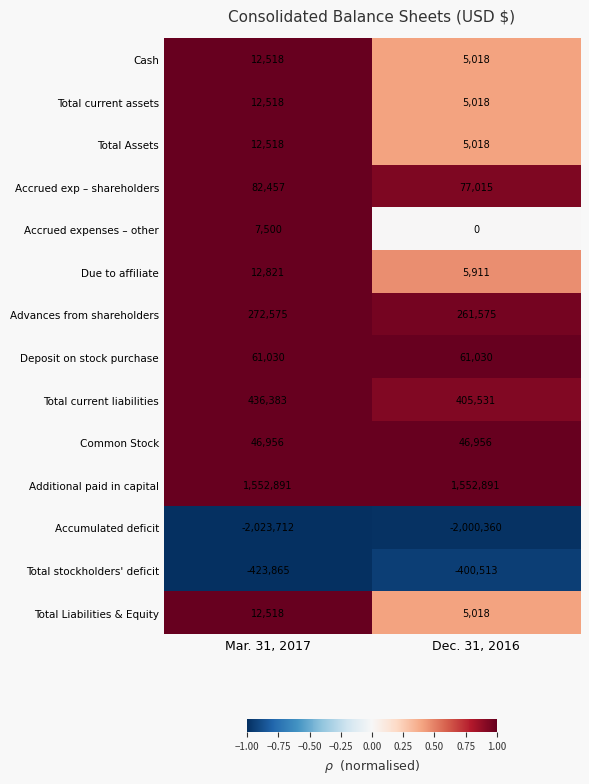

At how many categories does at least one series exceed 0?

2